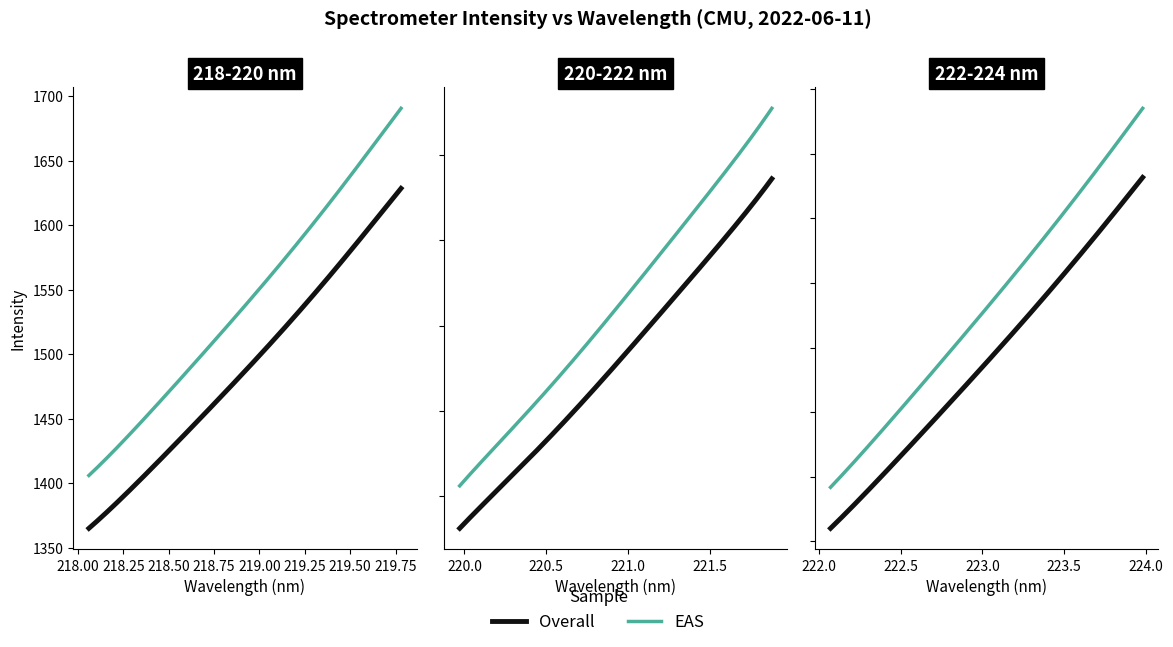

Is the value of Wavelength at 19 greater than the value of Intensity at 3?

No